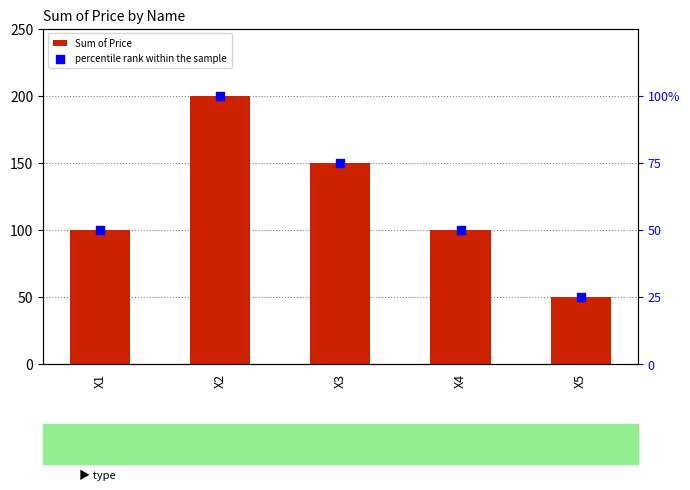

What are all the series names shown in the legend?

Sum of Price, percentile rank within the sample